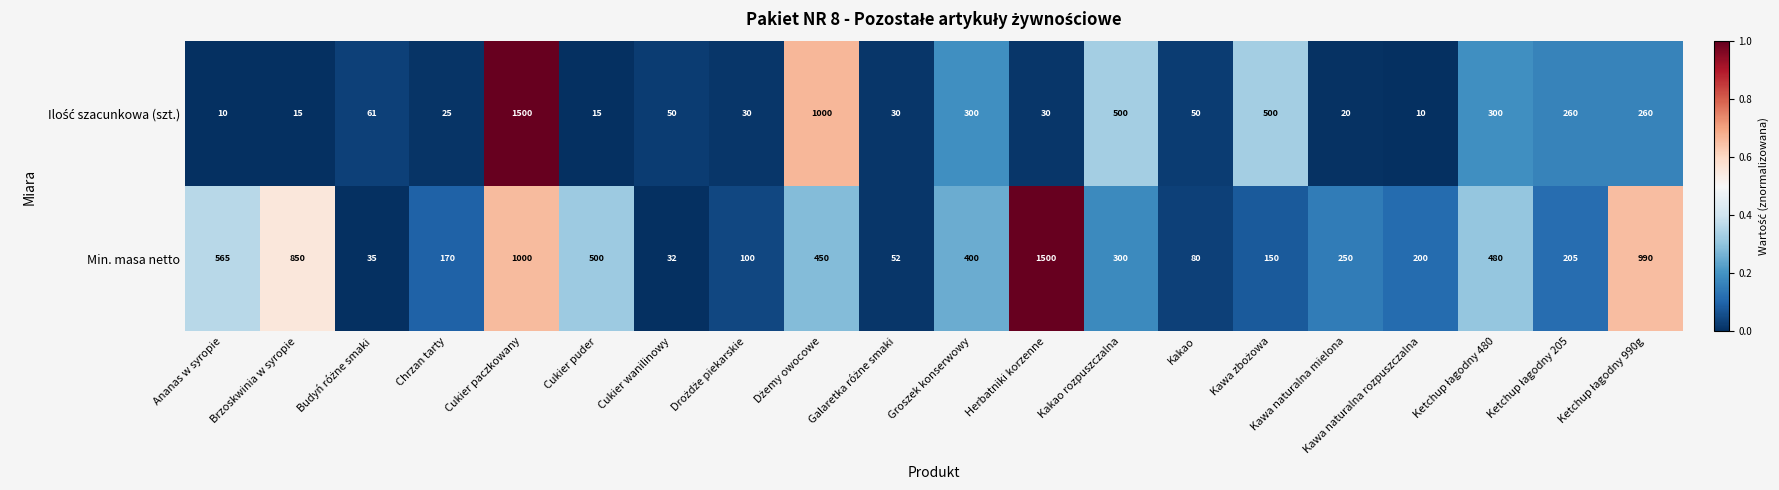

What is the spread (max minus min) of values at Ananas w syropie?

555